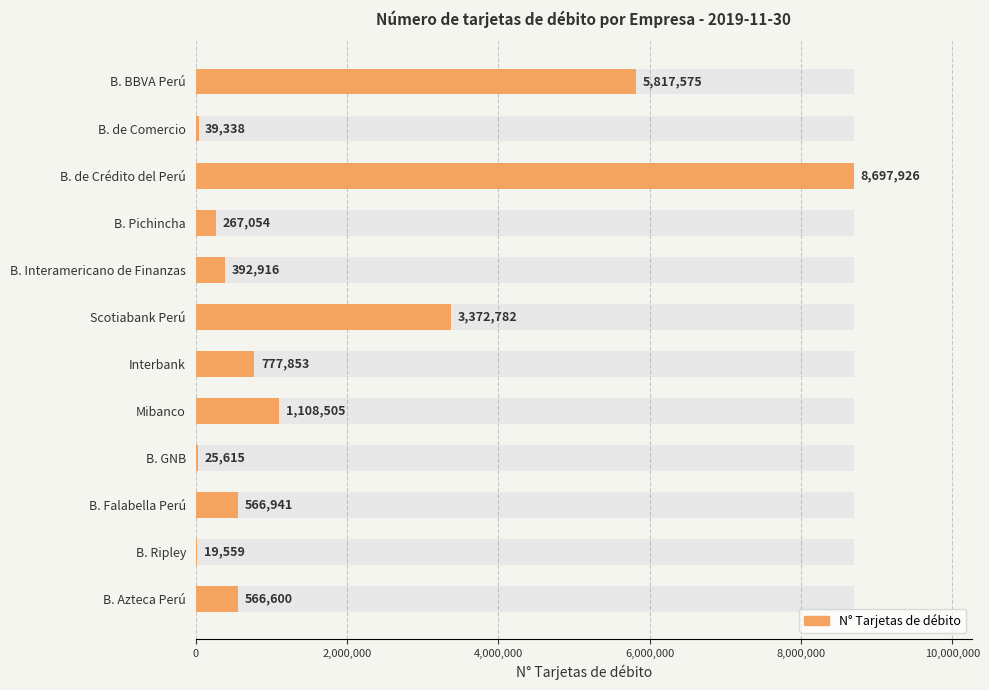

The value at B. de Comercio is 23847. True or false?

False